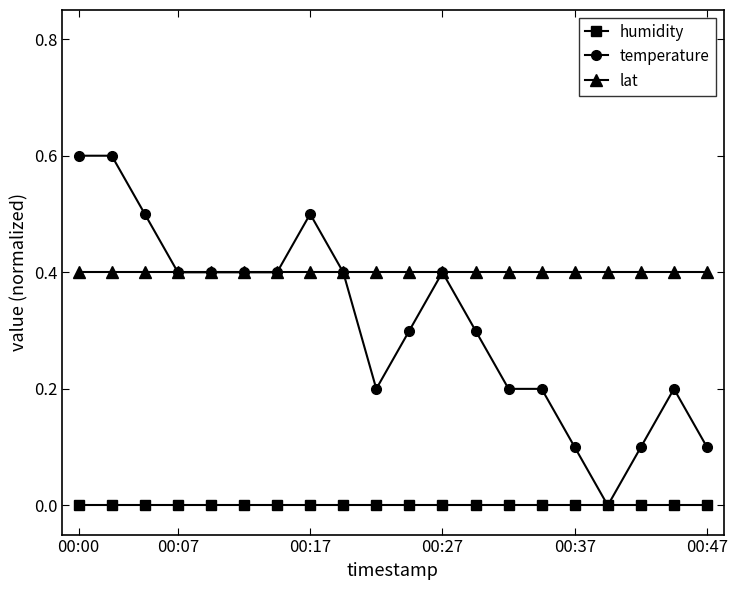

Which series has the largest range (max minus min)?

temperature